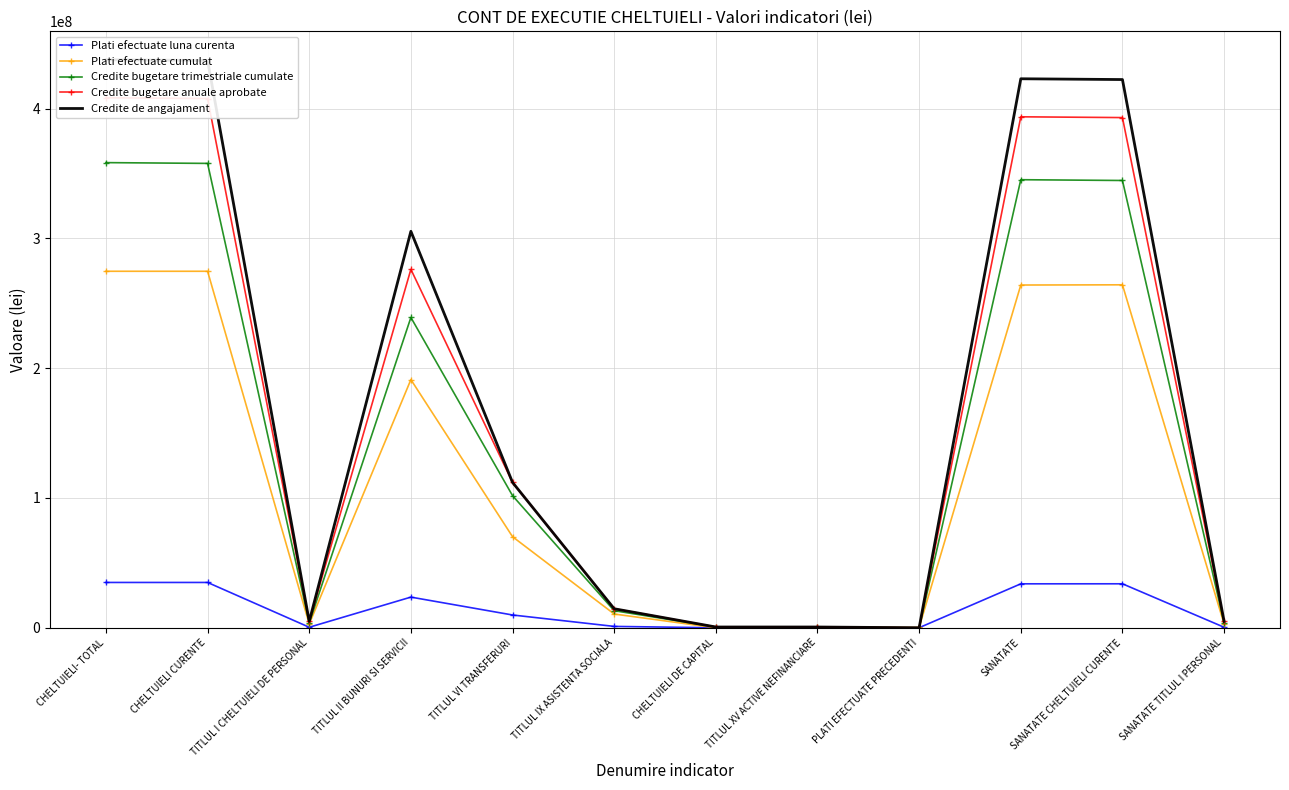

The Plati efectuate cumulat series shows 691180.1 at SANATATE TITLUL I PERSONAL. True or false?

False